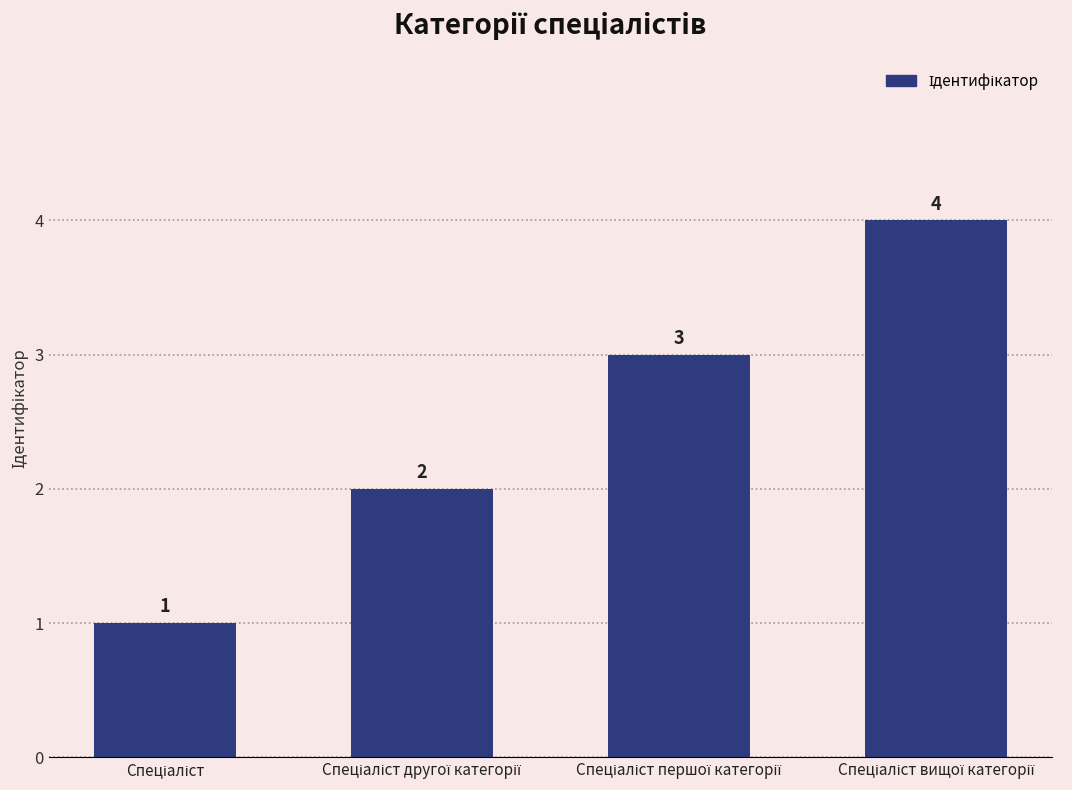

What is the difference between the maximum and minimum values?

3